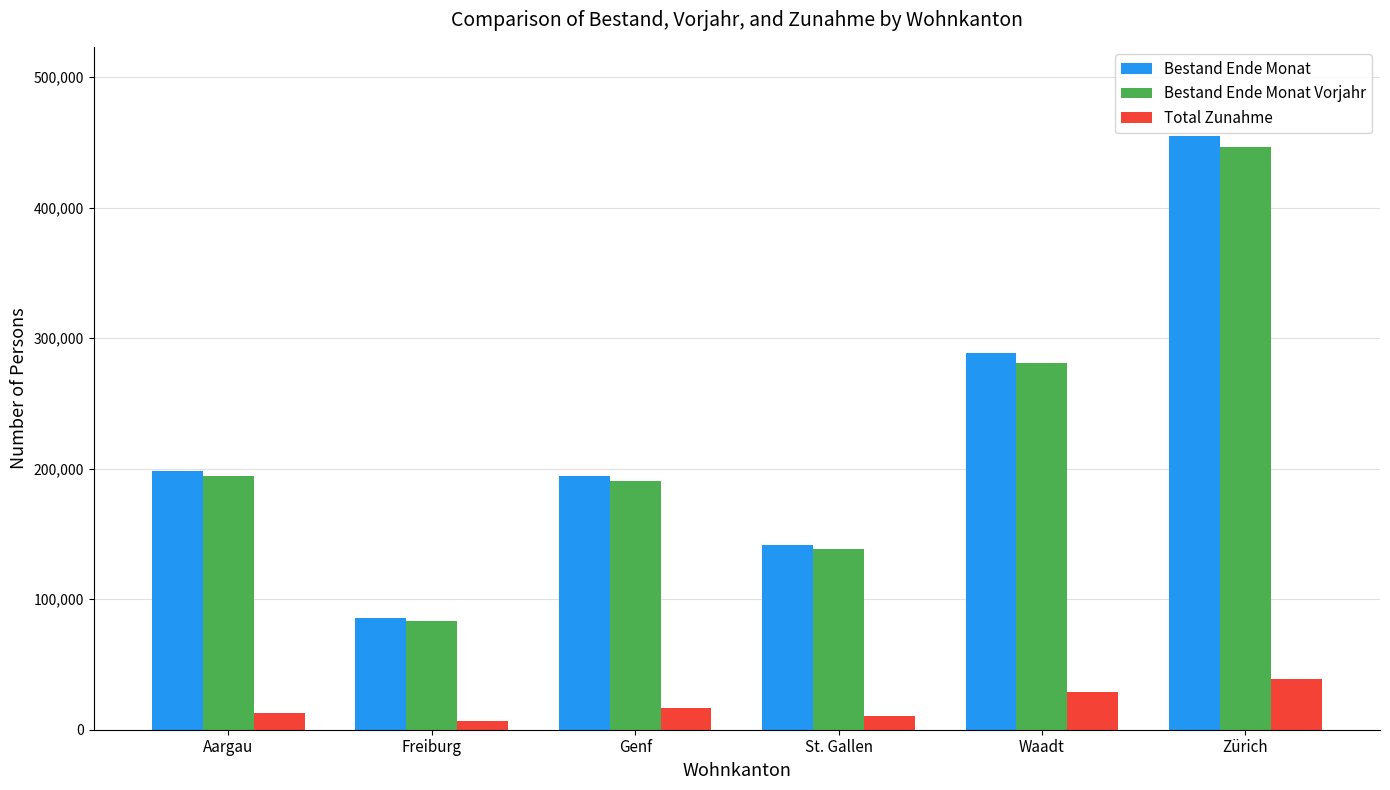

What is the difference between the Bestand Ende Monat Vorjahr values at Genf and Freiburg?

107485